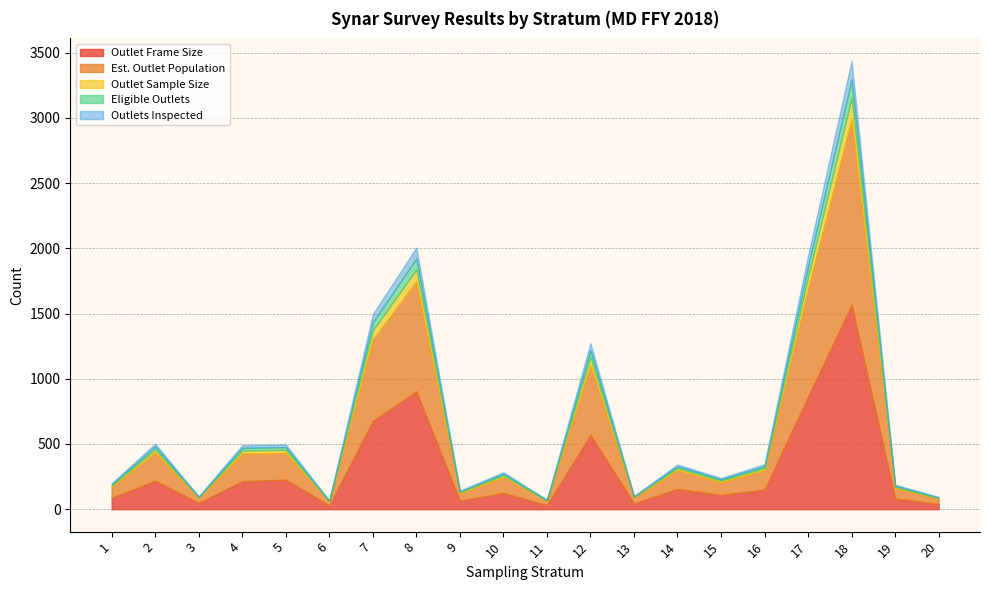

At which category does Outlet Sample Size reach its first local valley?

3